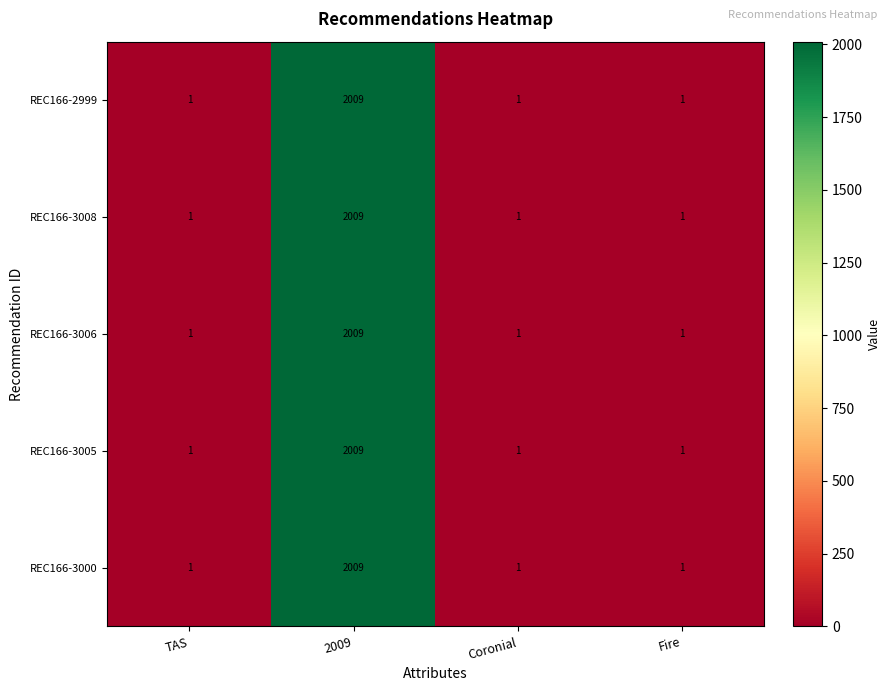

What is the minimum value shown in the chart?

1